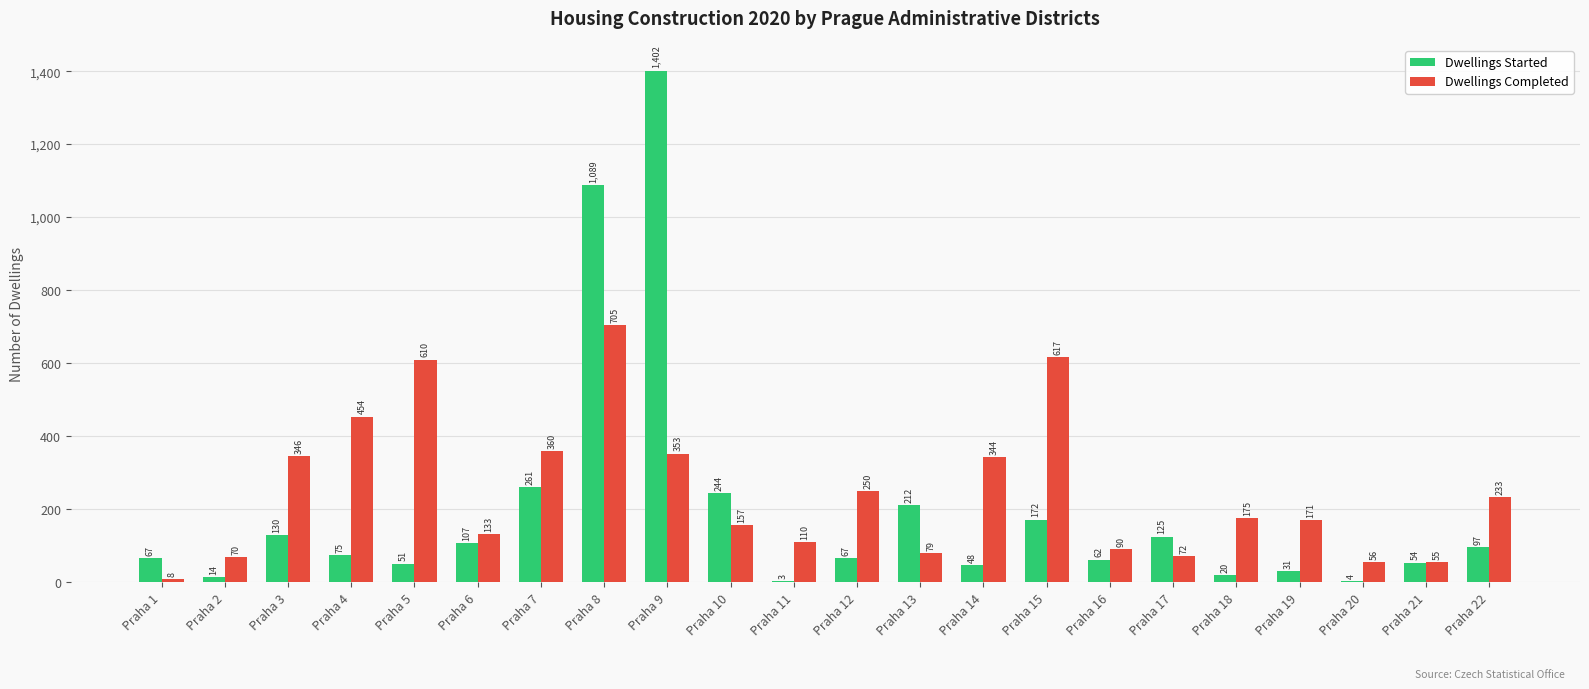

At which label does Dwellings Started reach its peak?

Praha 9